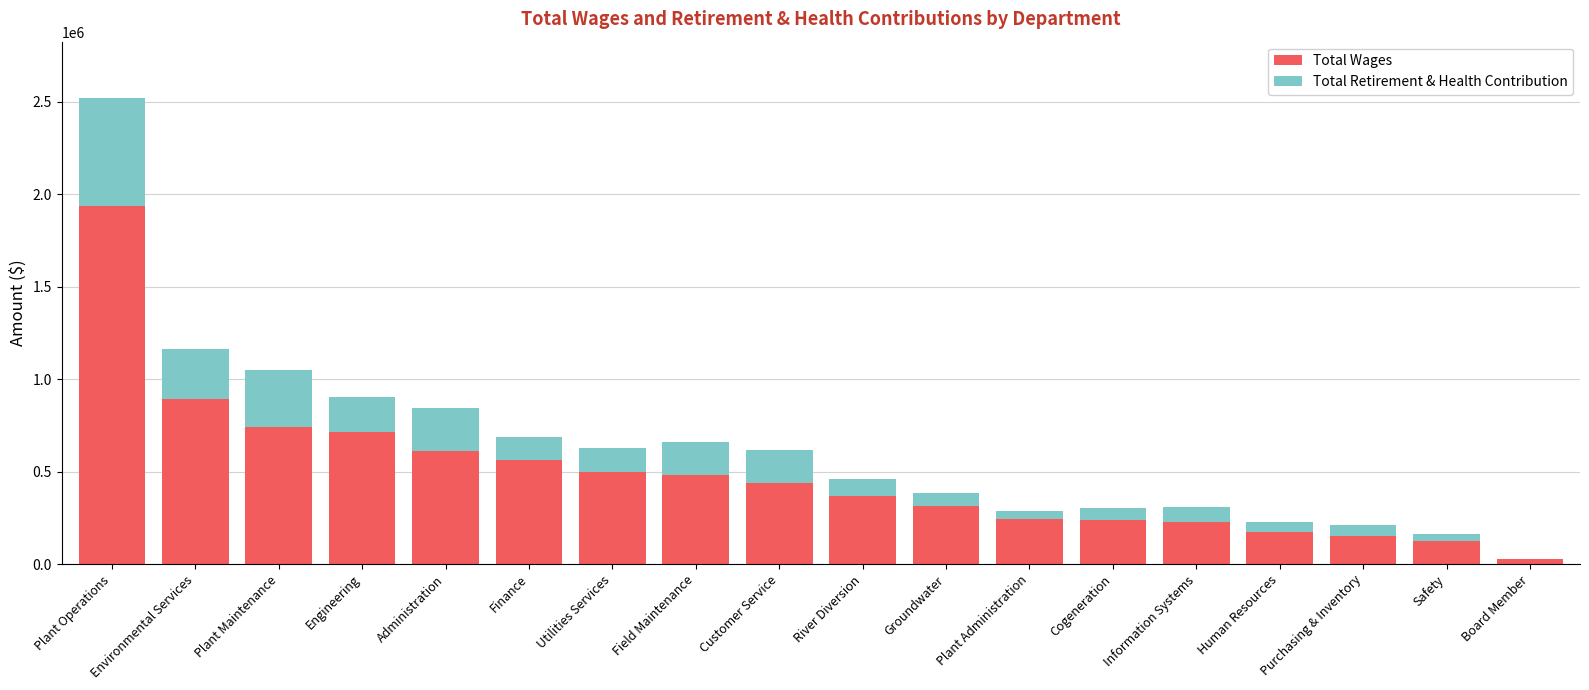

What is the sum of all Total Wages values?

8746212